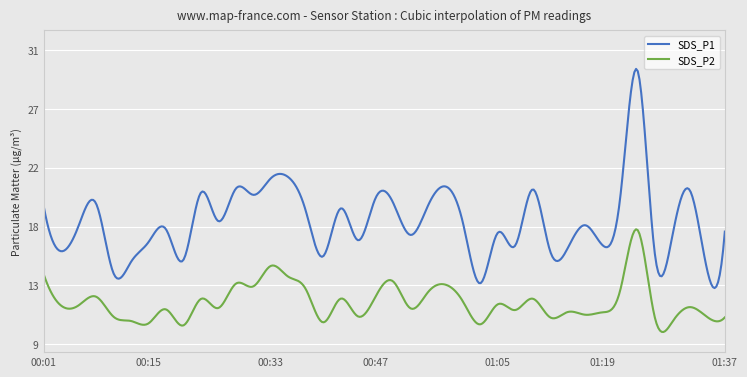

What are all the series names shown in the legend?

SDS_P1, SDS_P2